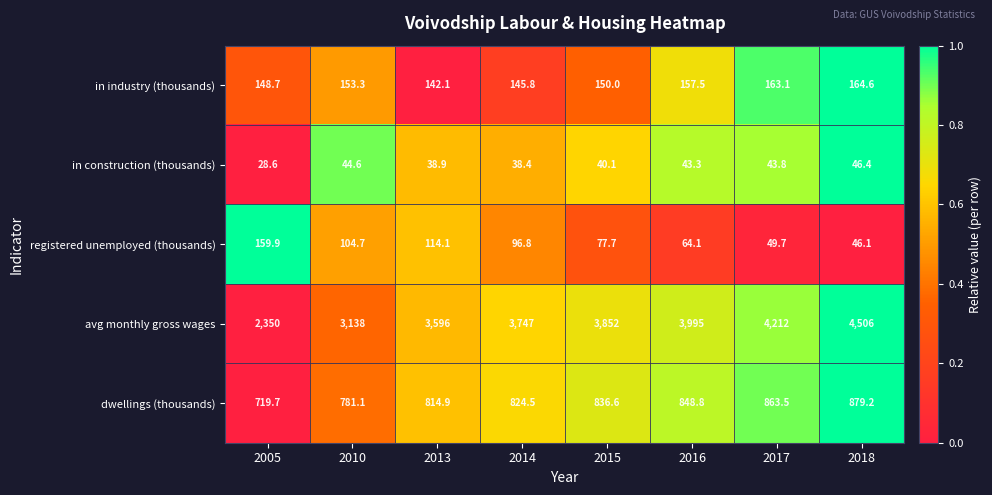

Which series has the largest range (max minus min)?

avg monthly gross wages